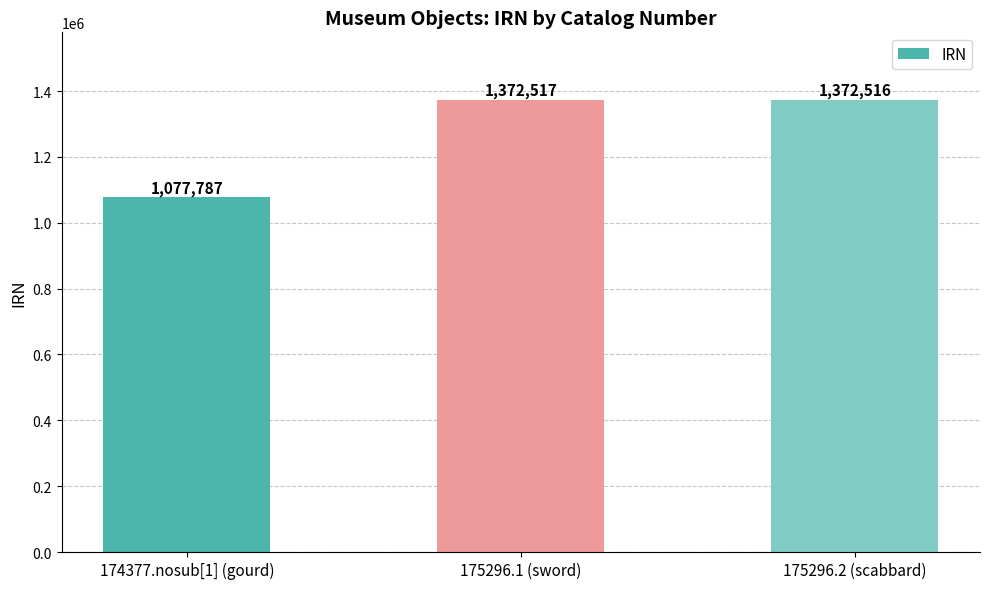

What position from the right is 175296.2 (scabbard)?

1